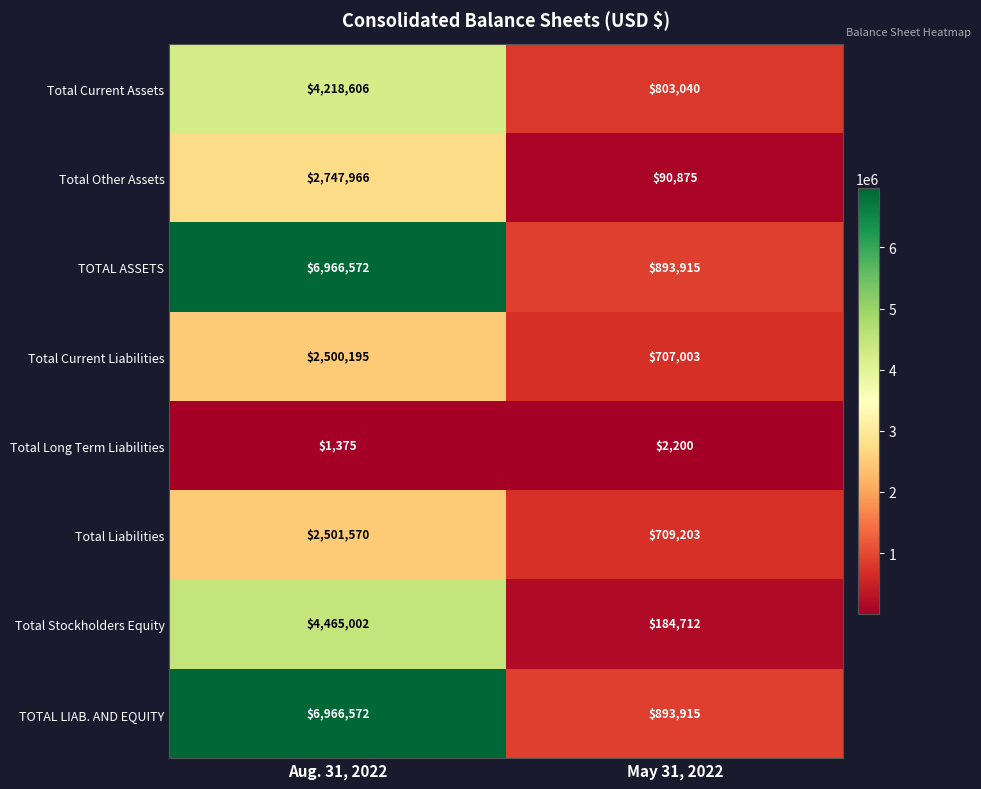

Read the Total Liabilities value at Aug. 31, 2022, to the nearest 100.

2501600